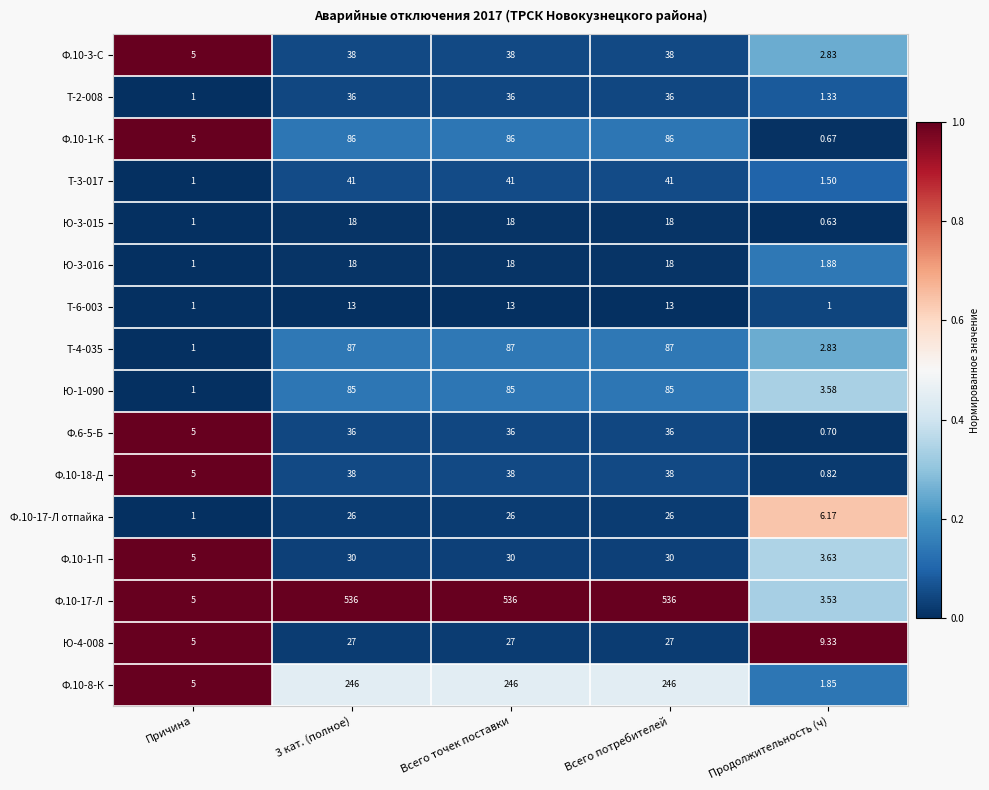

Which series has the largest total across all categories?

Ф.10-17-Л